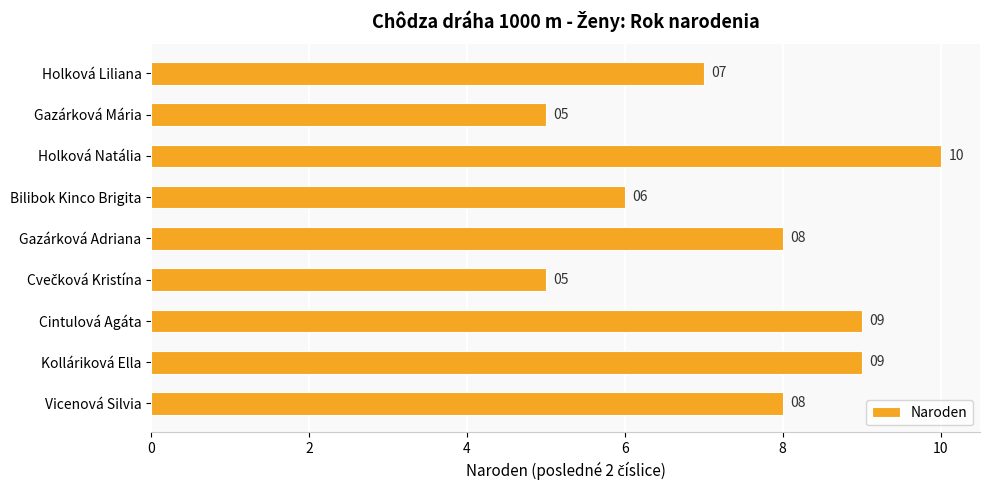

What is the approximate value at Gazárková Mária?

5